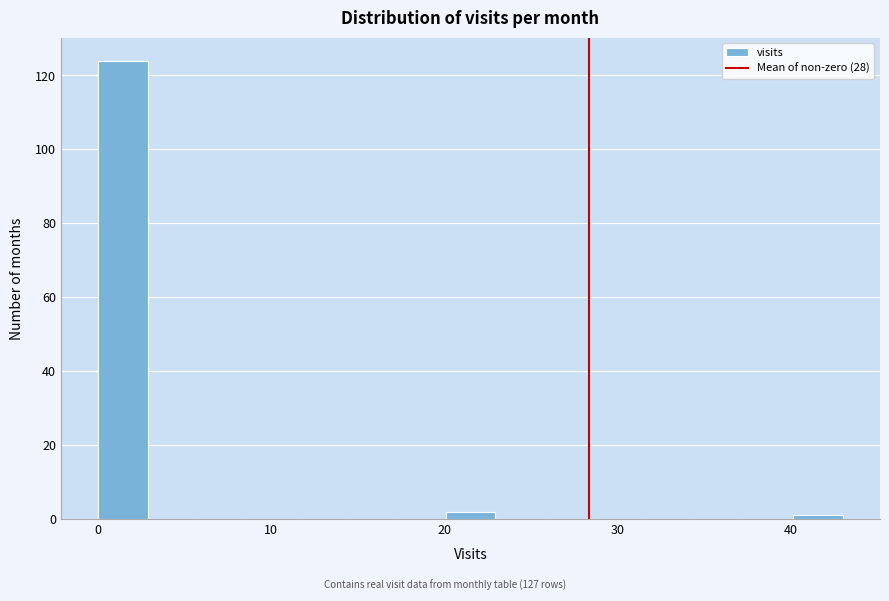

Around what value on the x-axis is the tallest bar? Give the approximate position of its centre, as read against the axis.

1